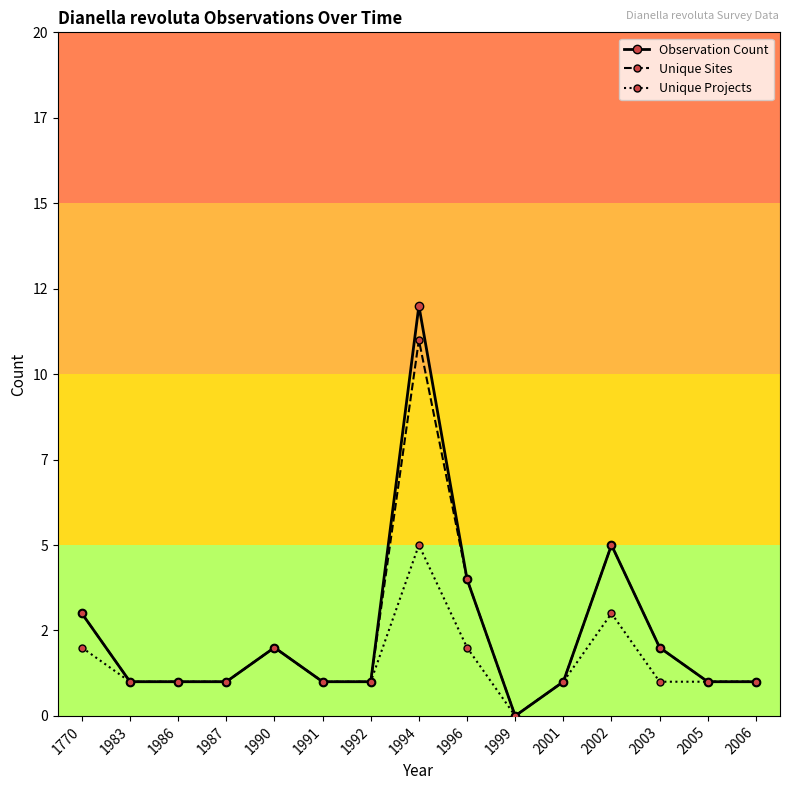

True or false: Unique Projects and Unique Sites cross at least once.

False